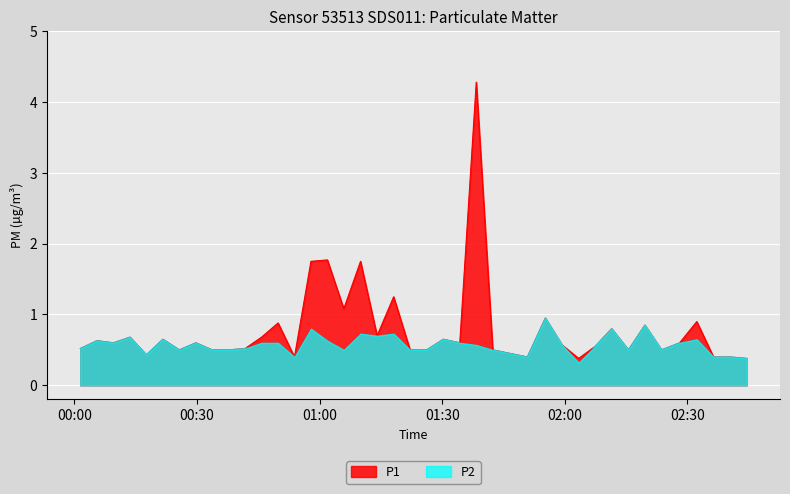

Rank the series by their maximum value, from lowest to highest.

P2, P1